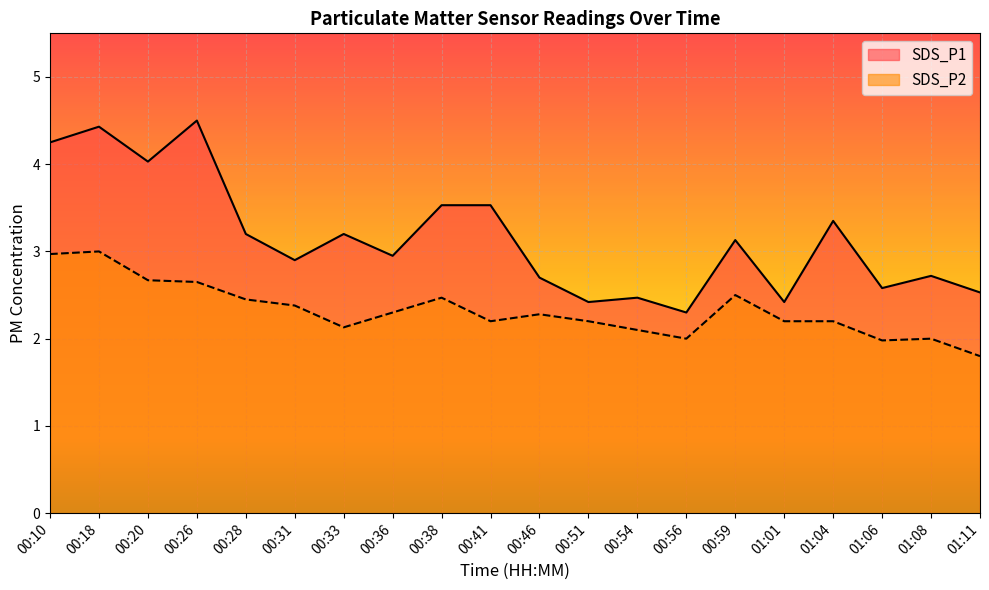

Rank the series at 01:06 from lowest to highest value.

SDS_P2, SDS_P1